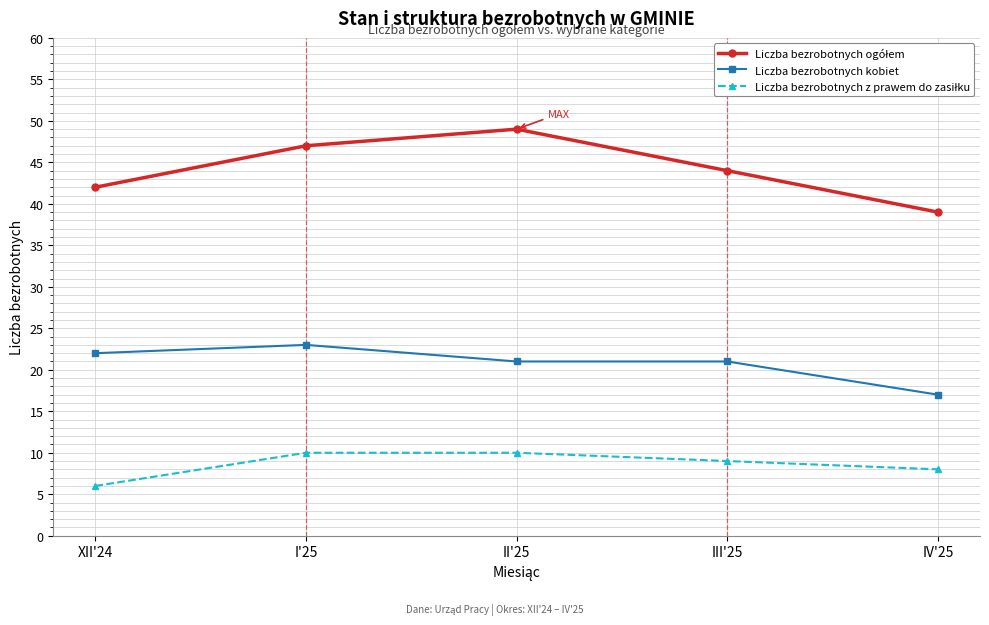

What position from the left is II'25?

3